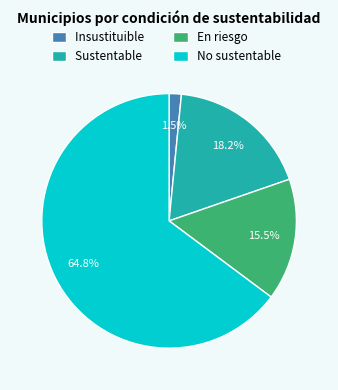

Count the number of slices in the pie.

4